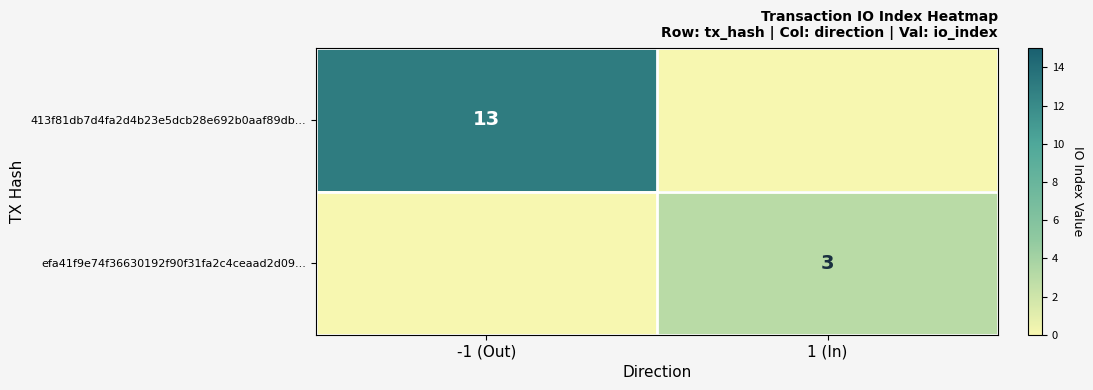

Is it true that 413f81db7d4fa2d4b23e5dcb28e692b0aaf89db... equals 13 at -1 (Out)?

True